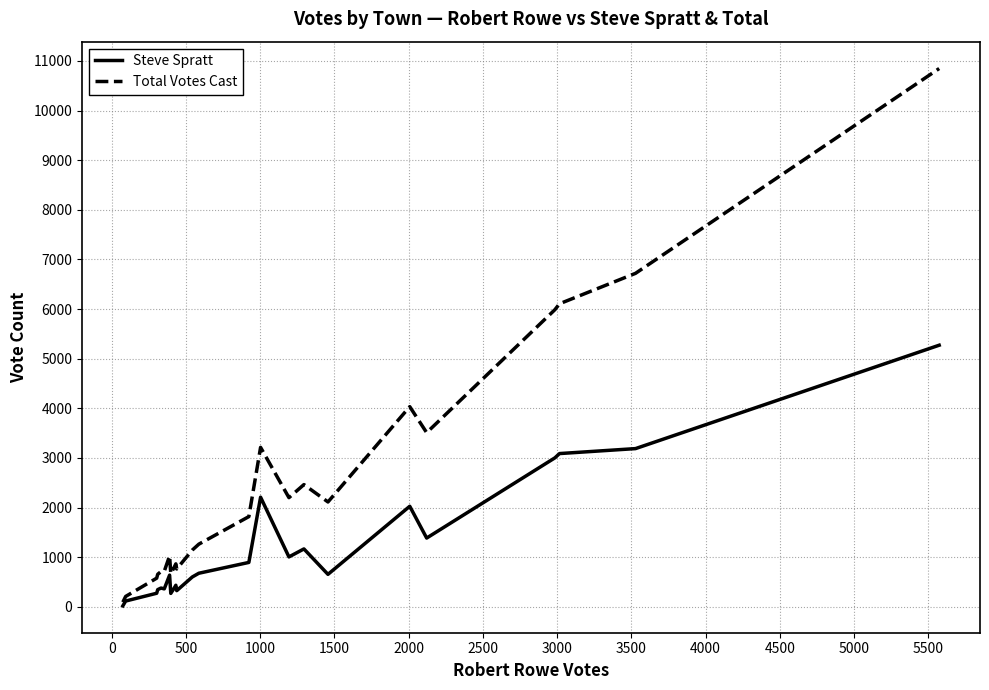

Which series has the largest range (max minus min)?

Total Votes Cast